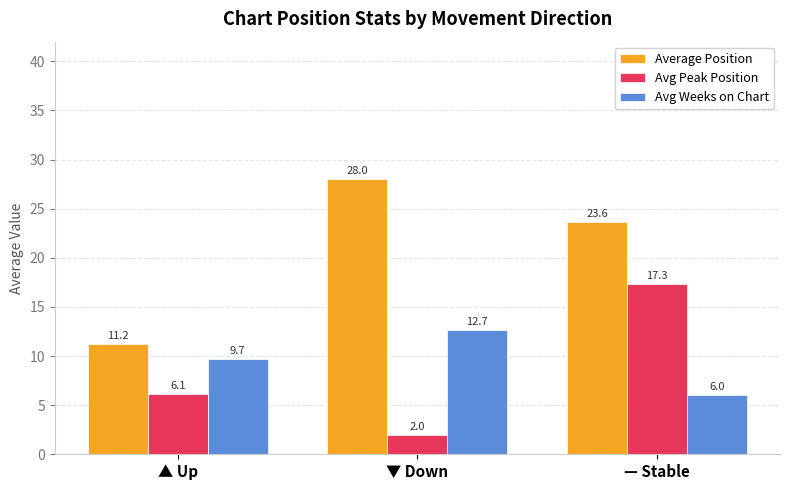

At ▲ Up, list the series in order from smallest to largest.

Avg Peak Position, Avg Weeks on Chart, Average Position